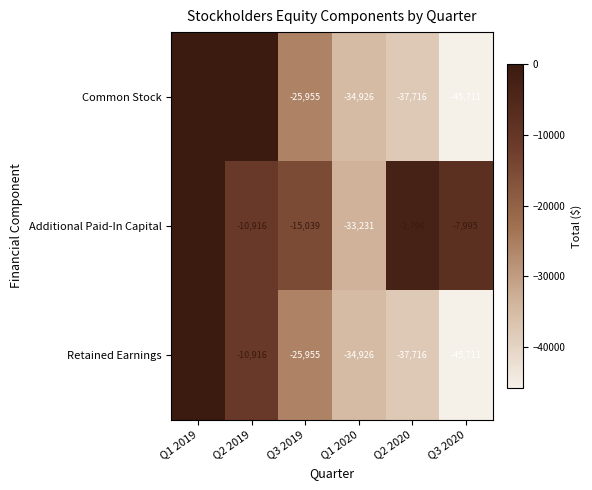

Where does the Common Stock series first go above -25955?

Q1 2019